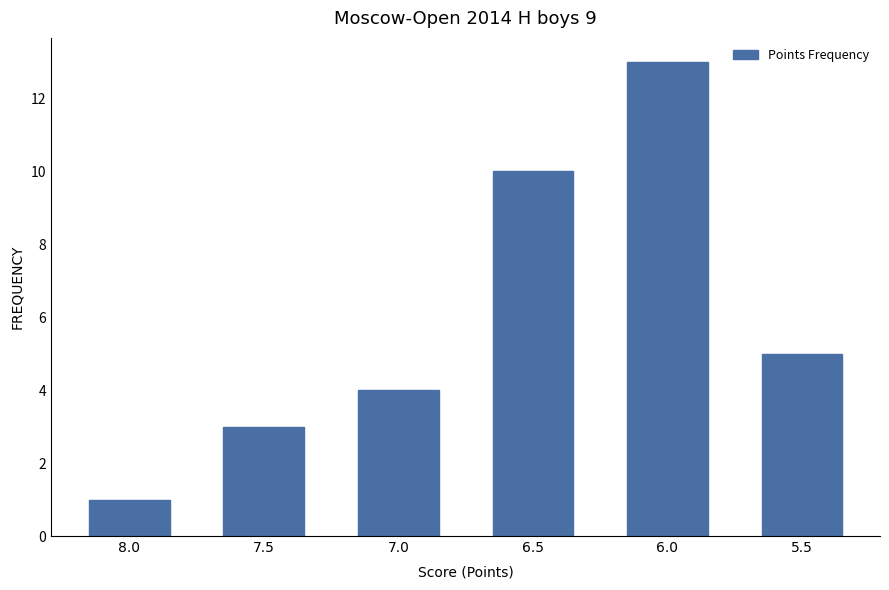

Count the number of categories in the chart.

6